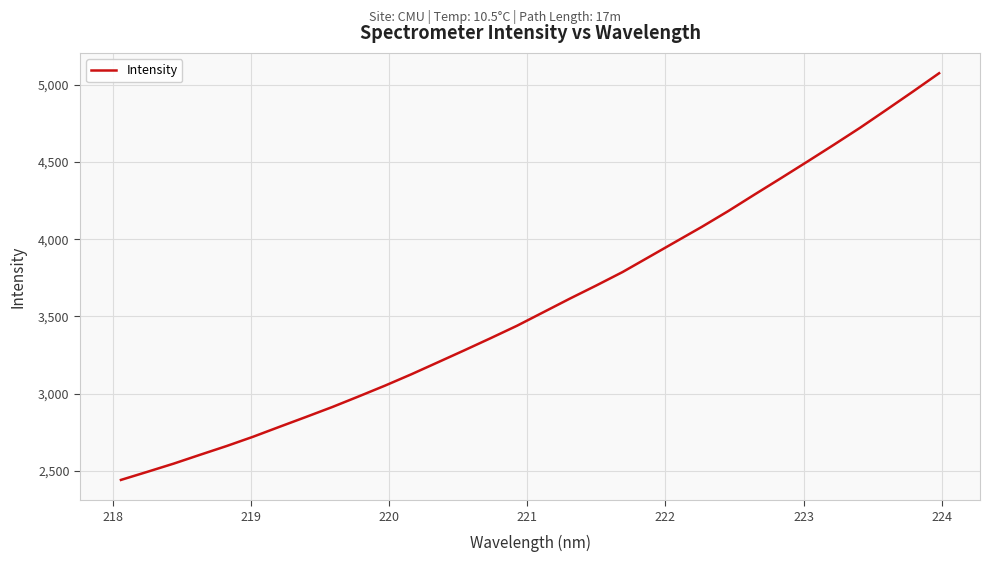

What is the greatest value displayed?

5073.8